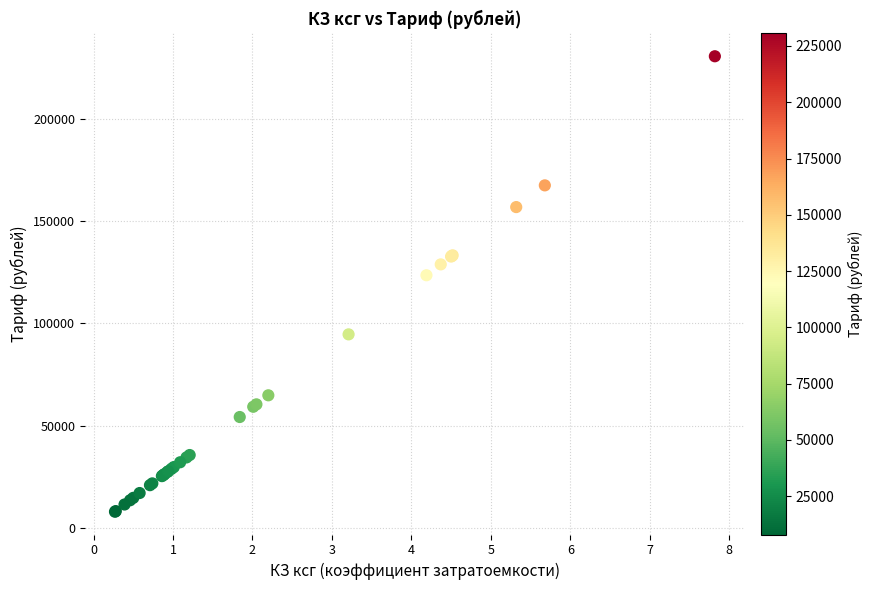

What Y value in the scatter plot is closest to 119250?

123525.3